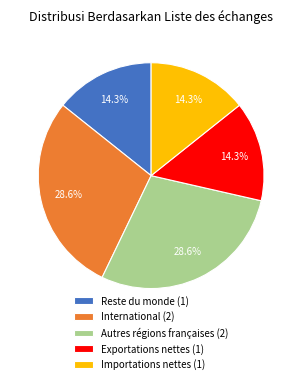

Is there a majority slice in this chart?

No